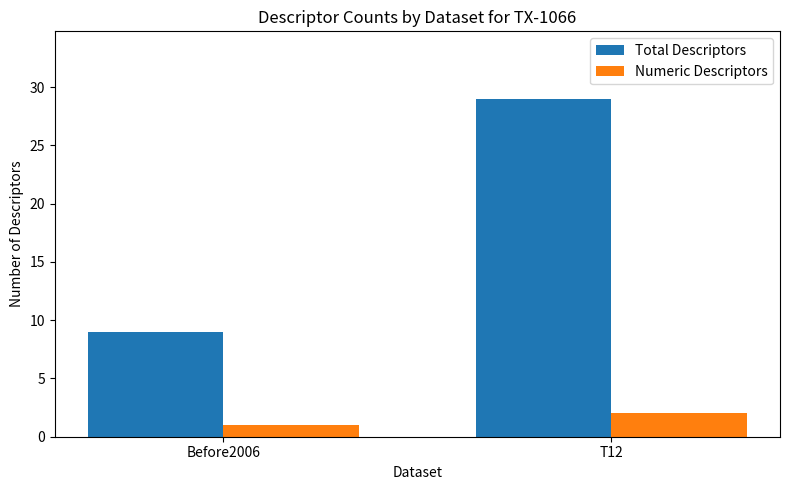

How many Total Descriptors values are between 9 and 29?

2